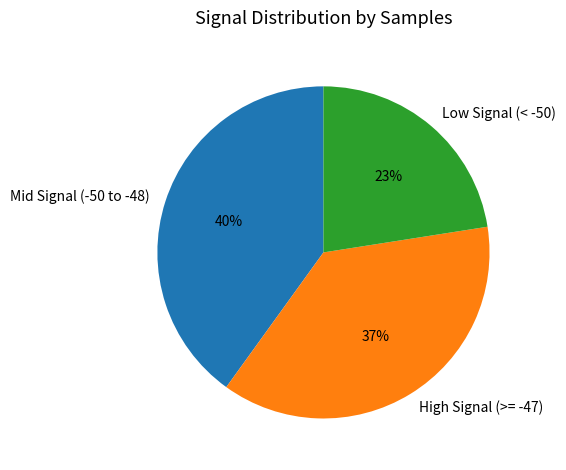

Does any single category account for the majority?

No